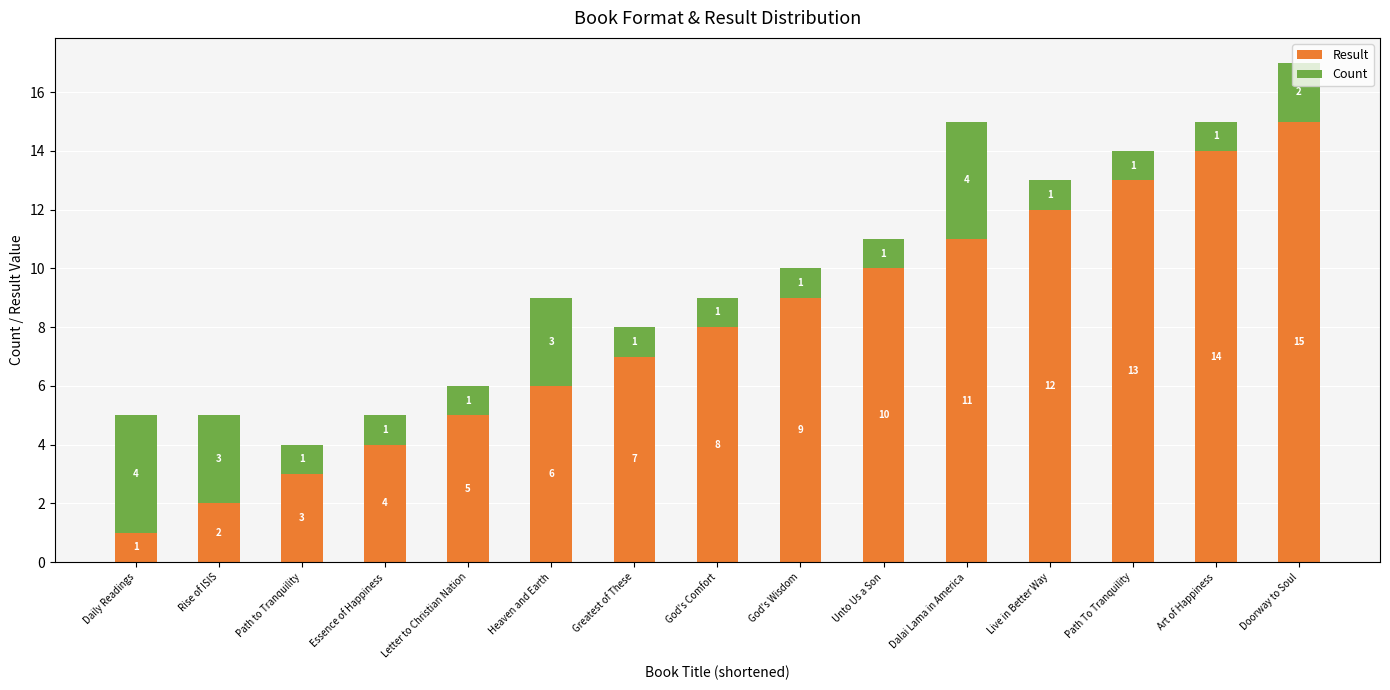

How many categories are shown in the chart?

15